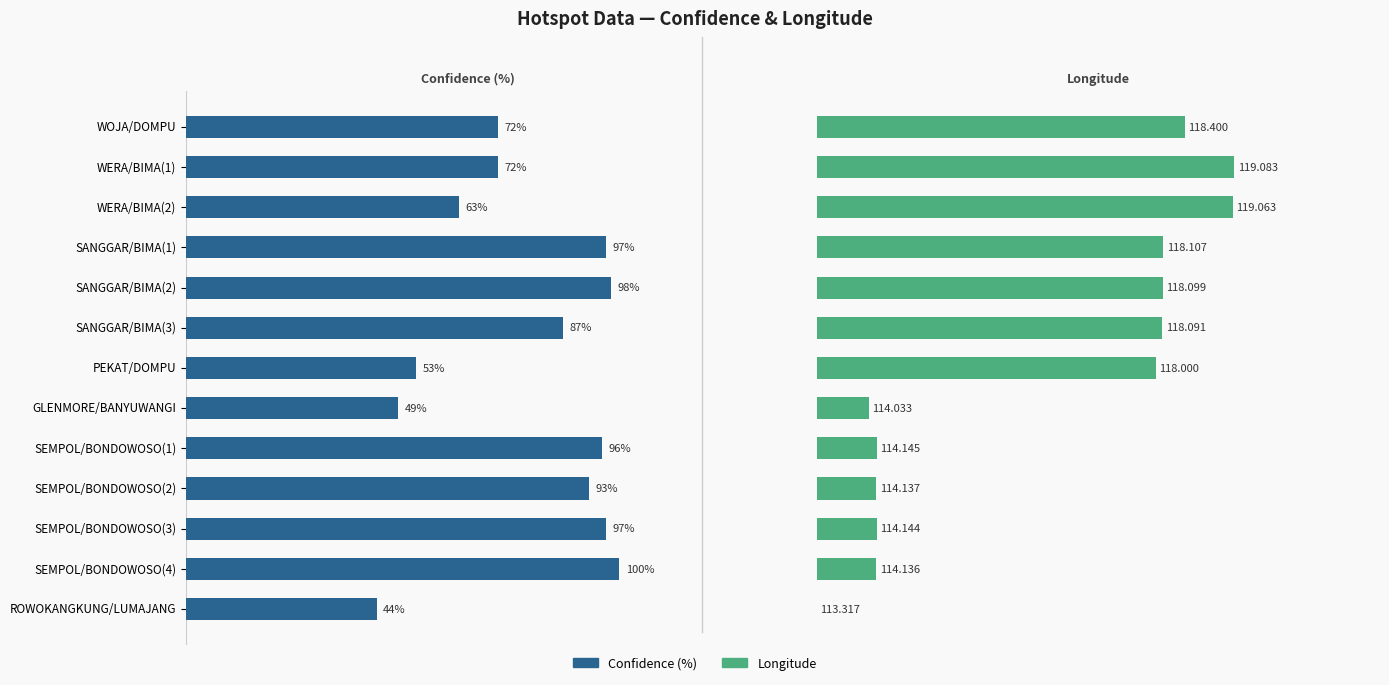

How many data points does each series have?

13